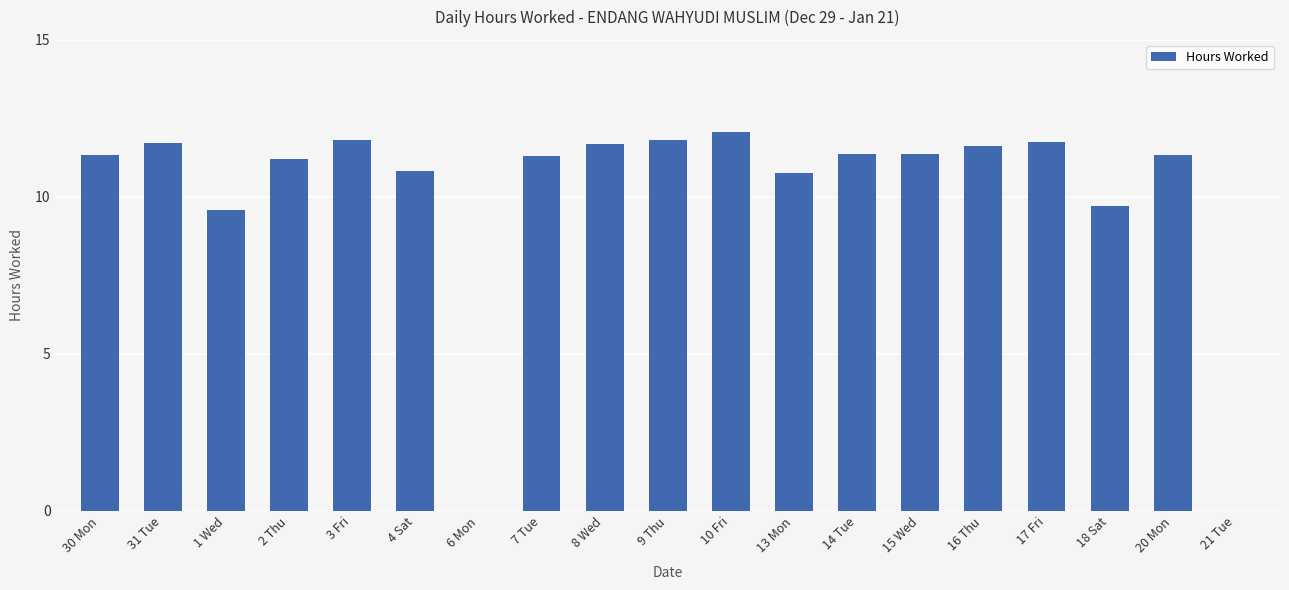

What is the change in value from 2 Thu to 18 Sat?

-1.5